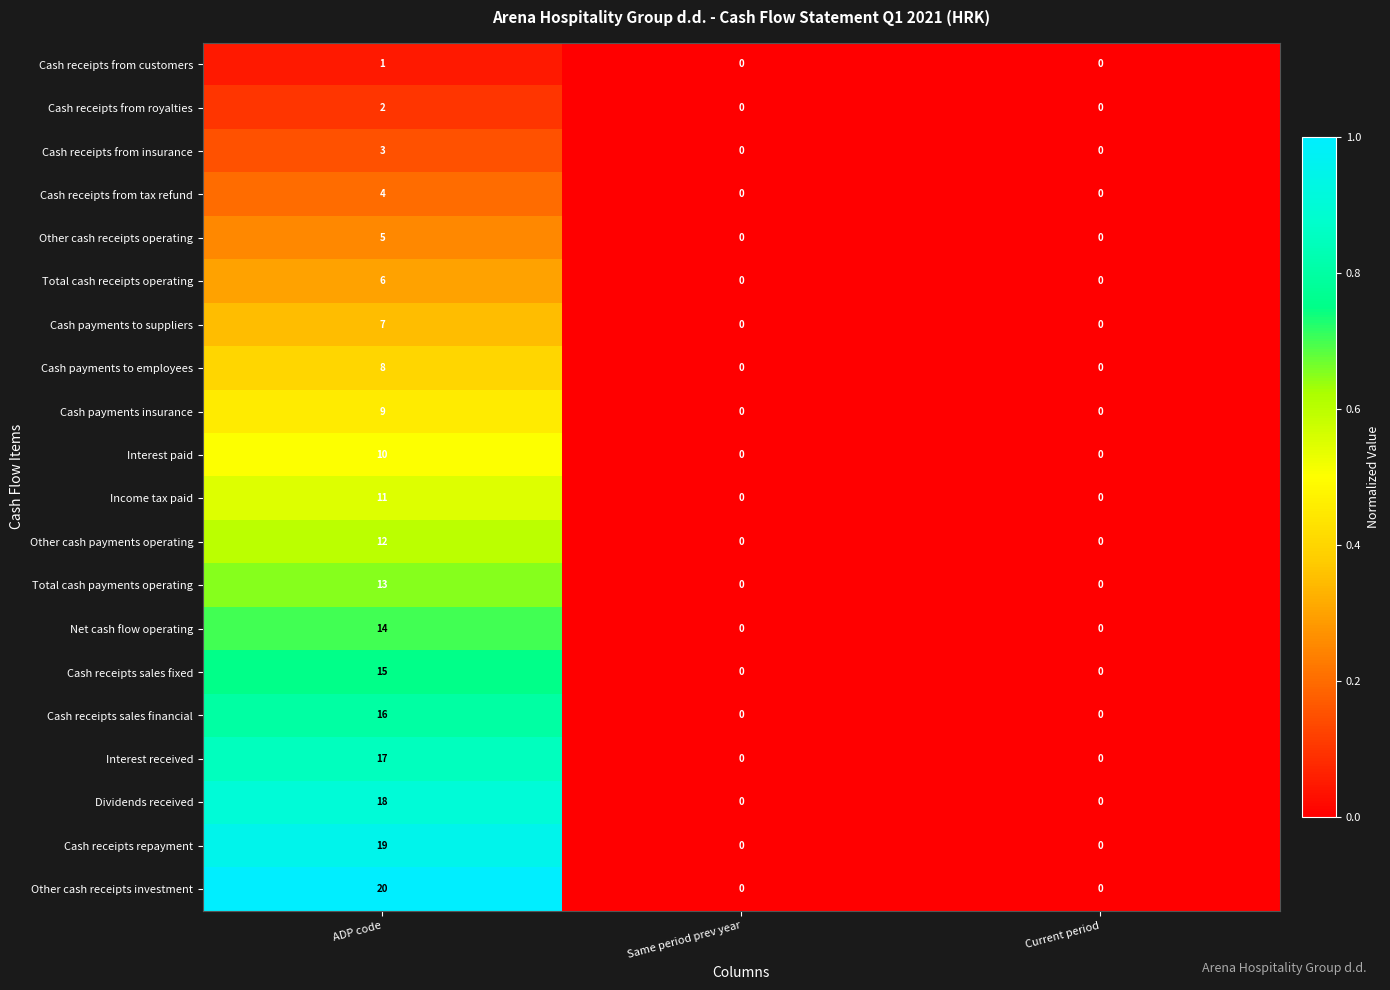

Rank the series at ADP code from lowest to highest value.

Cash receipts from customers, Cash receipts from royalties, Cash receipts from insurance, Cash receipts from tax refund, Other cash receipts operating, Total cash receipts operating, Cash payments to suppliers, Cash payments to employees, Cash payments insurance, Interest paid, Income tax paid, Other cash payments operating, Total cash payments operating, Net cash flow operating, Cash receipts sales fixed, Cash receipts sales financial, Interest received, Dividends received, Cash receipts repayment, Other cash receipts investment